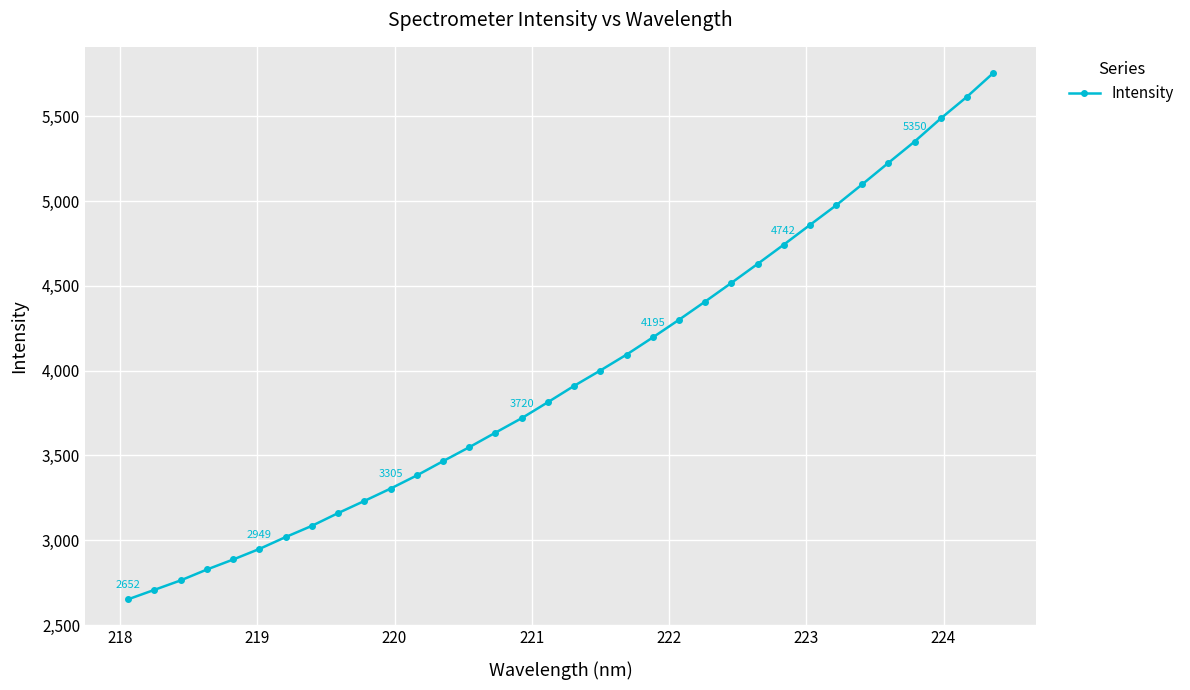

Is this an area chart (filled region under the line)?

No